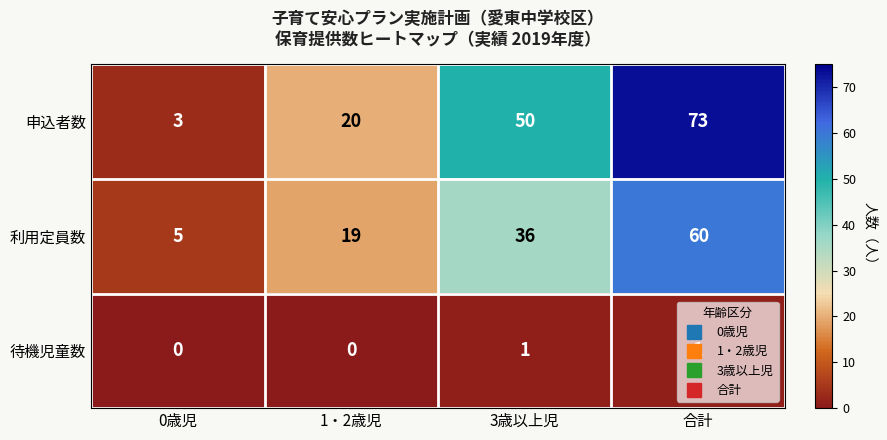

Where is 利用定員数 nearest to the value 32?

3歳以上児